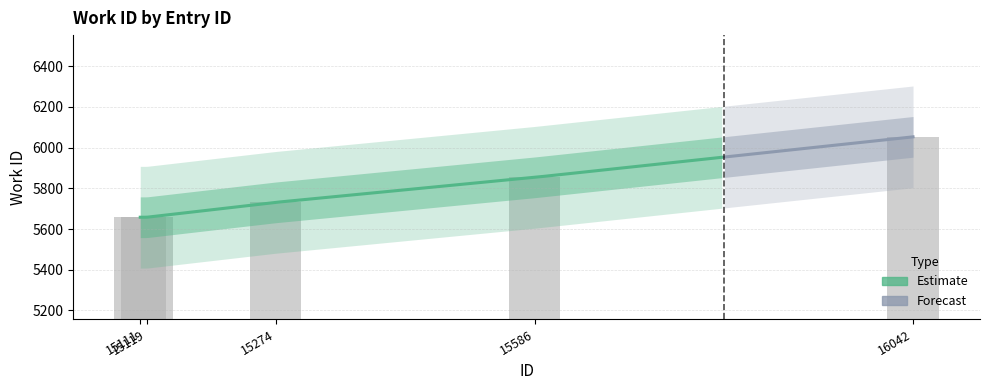

Reading right to left, transcribe all the data shown in this chart.

6053	5854	5731	5658	5658